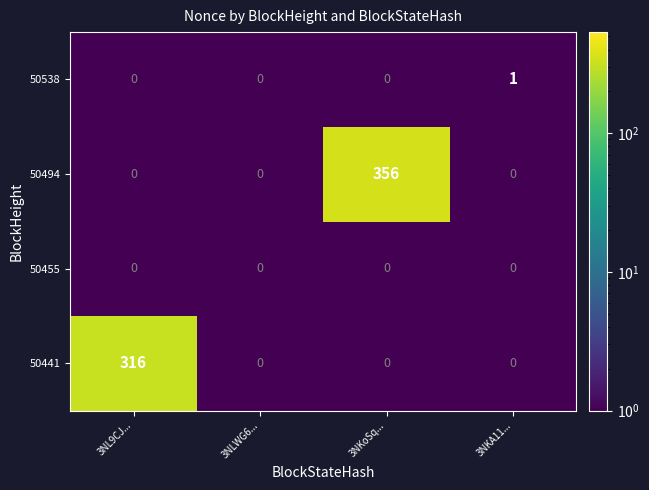

True or false: 50441 has a value of -181 at 3NKA11....

False